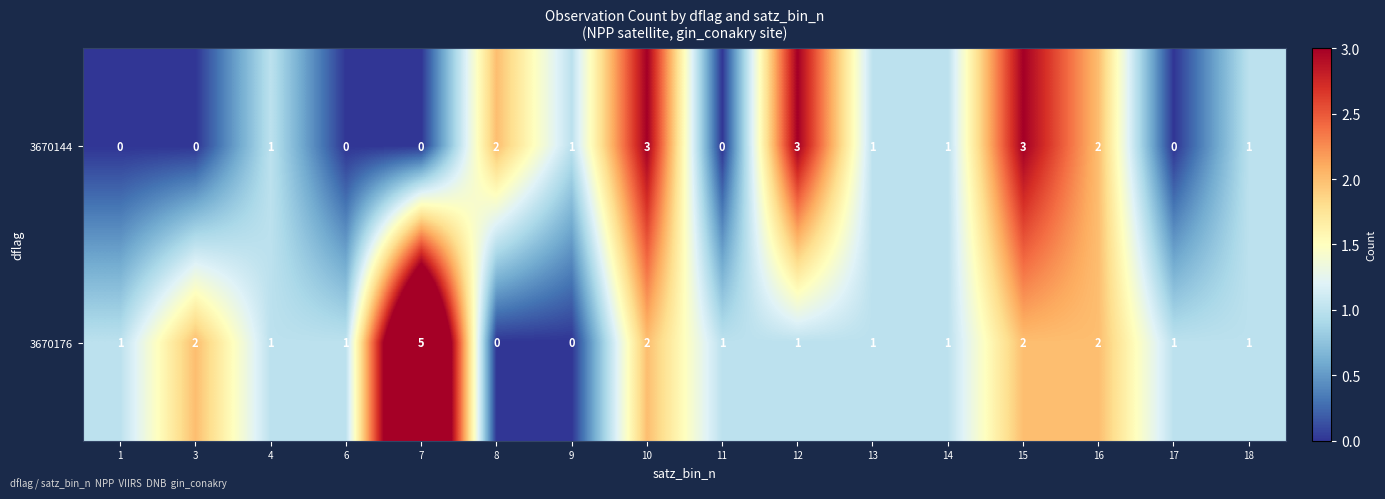

Count the 3670176 values in the range 1 to 2.

13